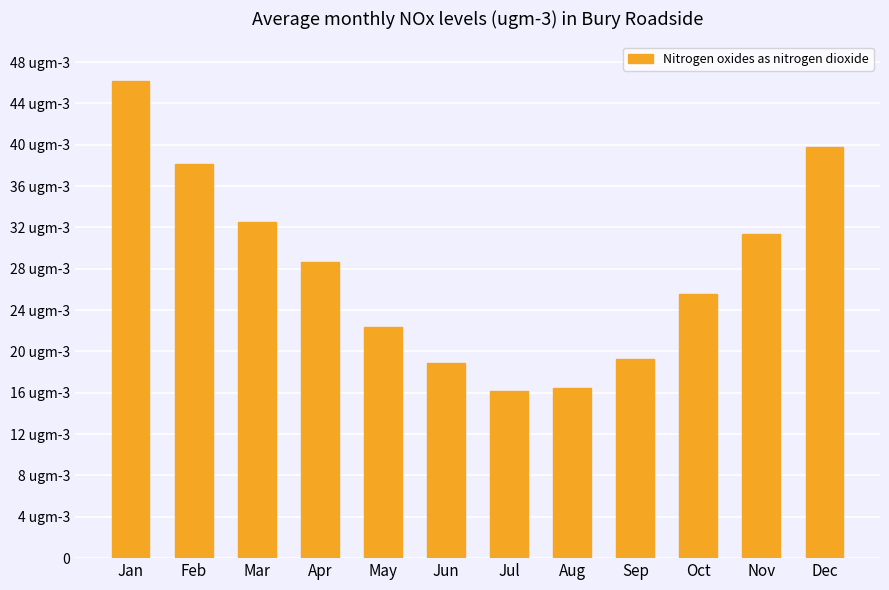

What is the change in value from May to Dec?

+17.4